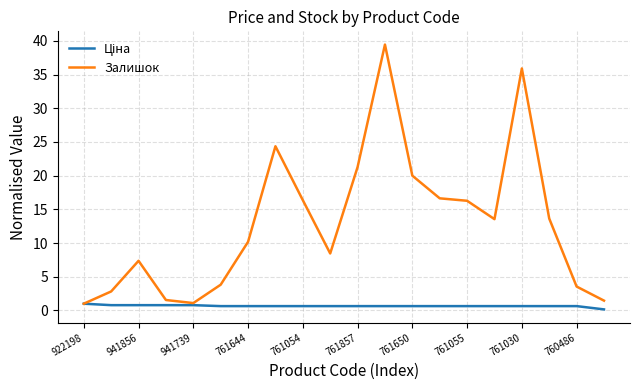

Which series has the largest total across all categories?

Залишок